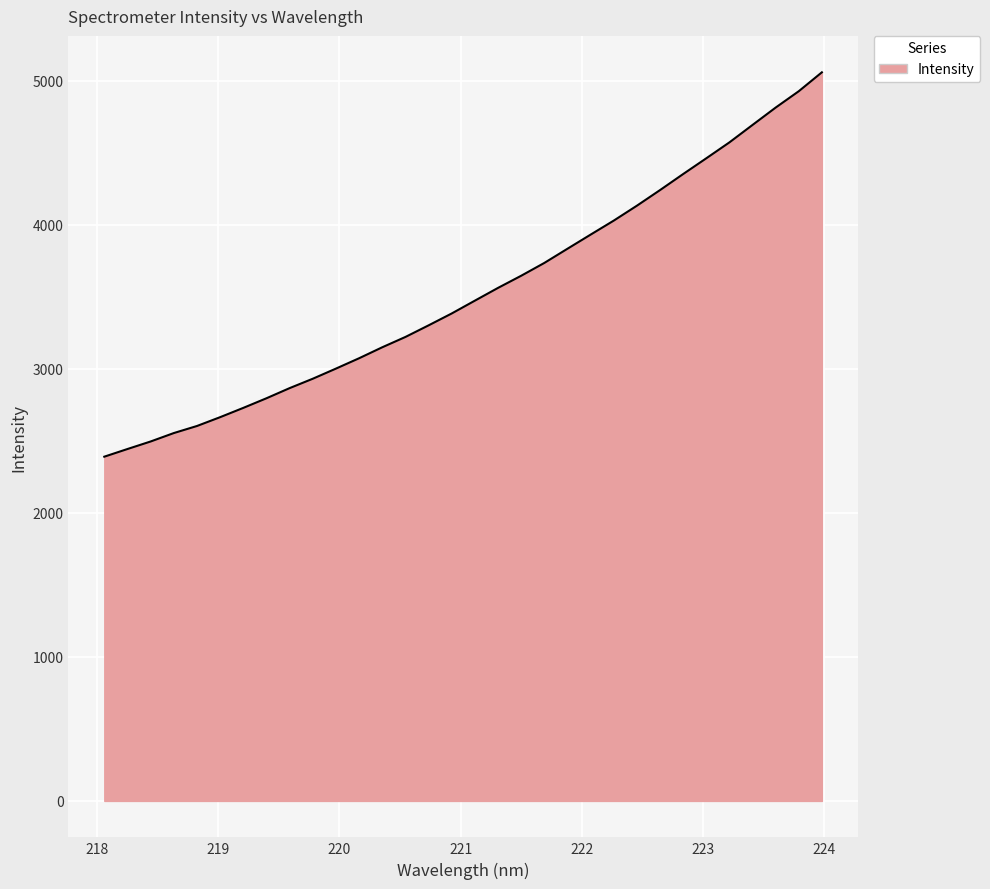

What is the difference between the maximum and minimum values?

2667.7